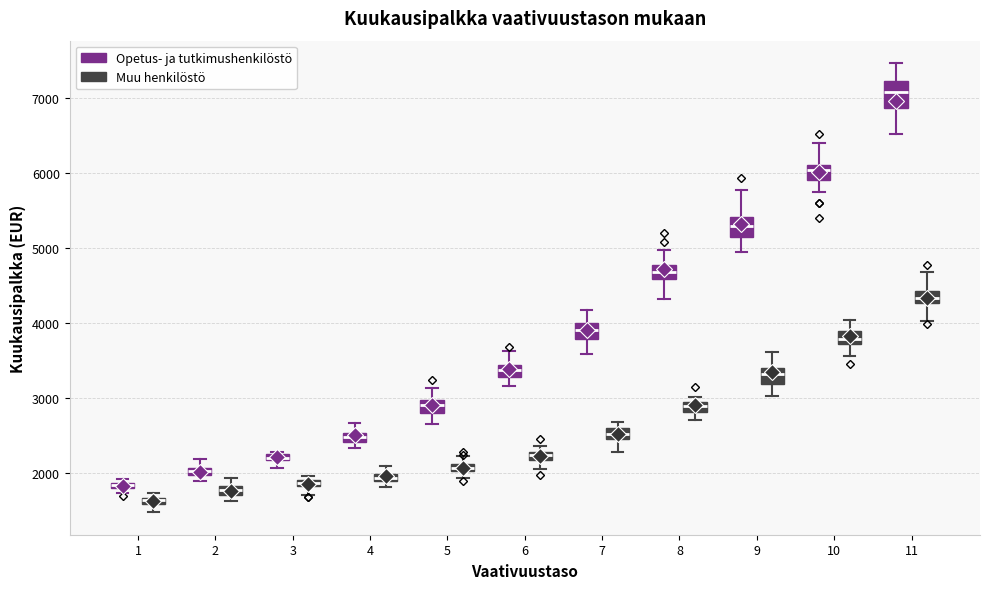

Where does the lower whisker of the box for 1 (Muu henkilöstö) end on the y-axis? The values are not printed on the chart, so give them approximately, as read against the axis.

1500